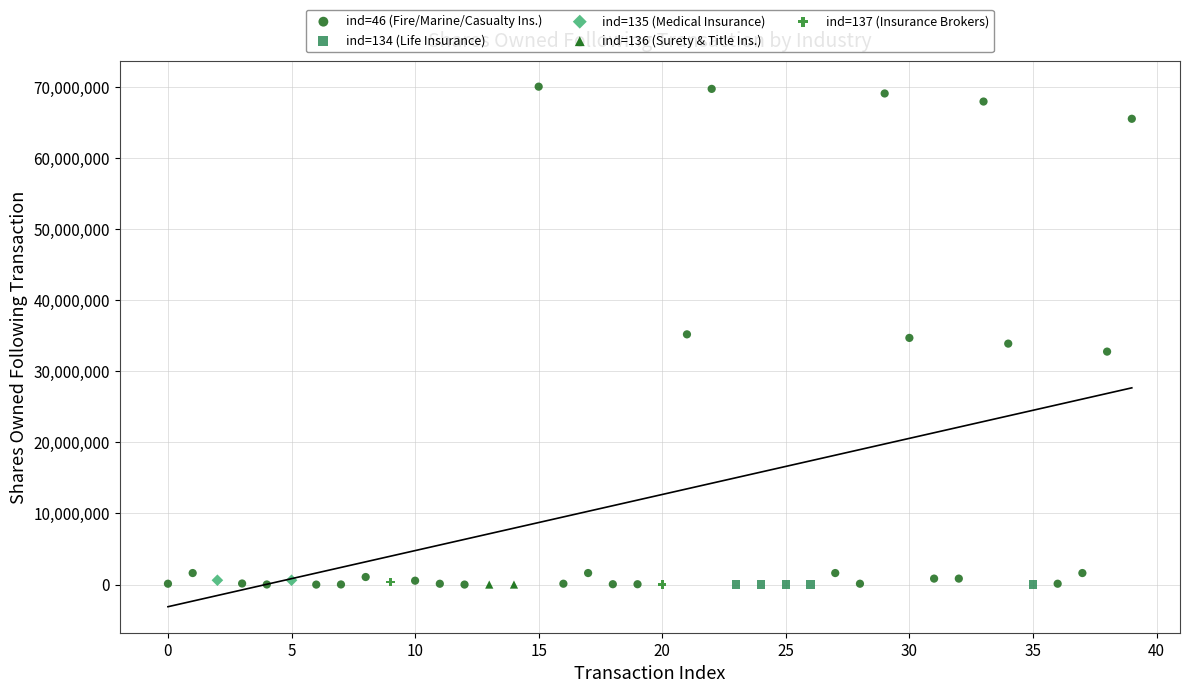

What are all the series names shown in the legend?

ind=46 (Fire/Marine/Casualty Ins.), ind=134 (Life Insurance), ind=135 (Medical Insurance), ind=136 (Surety & Title Ins.), ind=137 (Insurance Brokers)